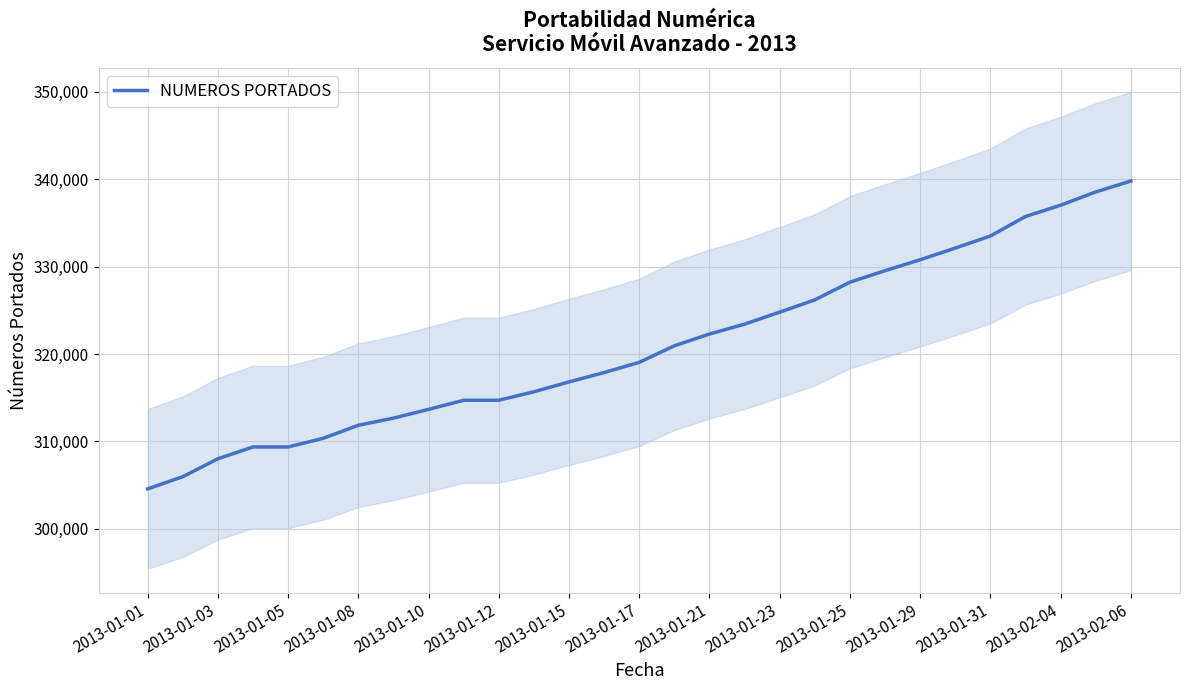

What is the average value?

320950